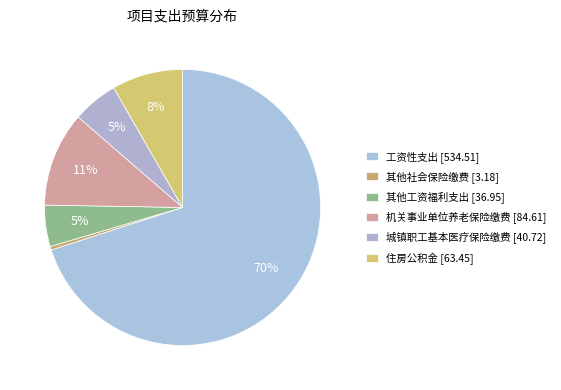

Which category has the smallest portion of the pie?

其他社会保险缴费 [3.18]